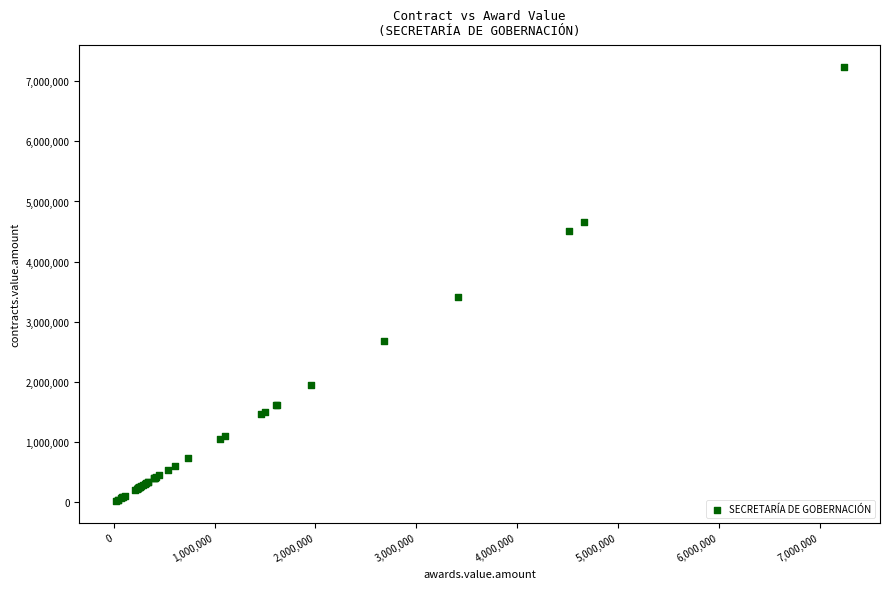

What Y value in the scatter plot is closest to 3627829?

3416000.0